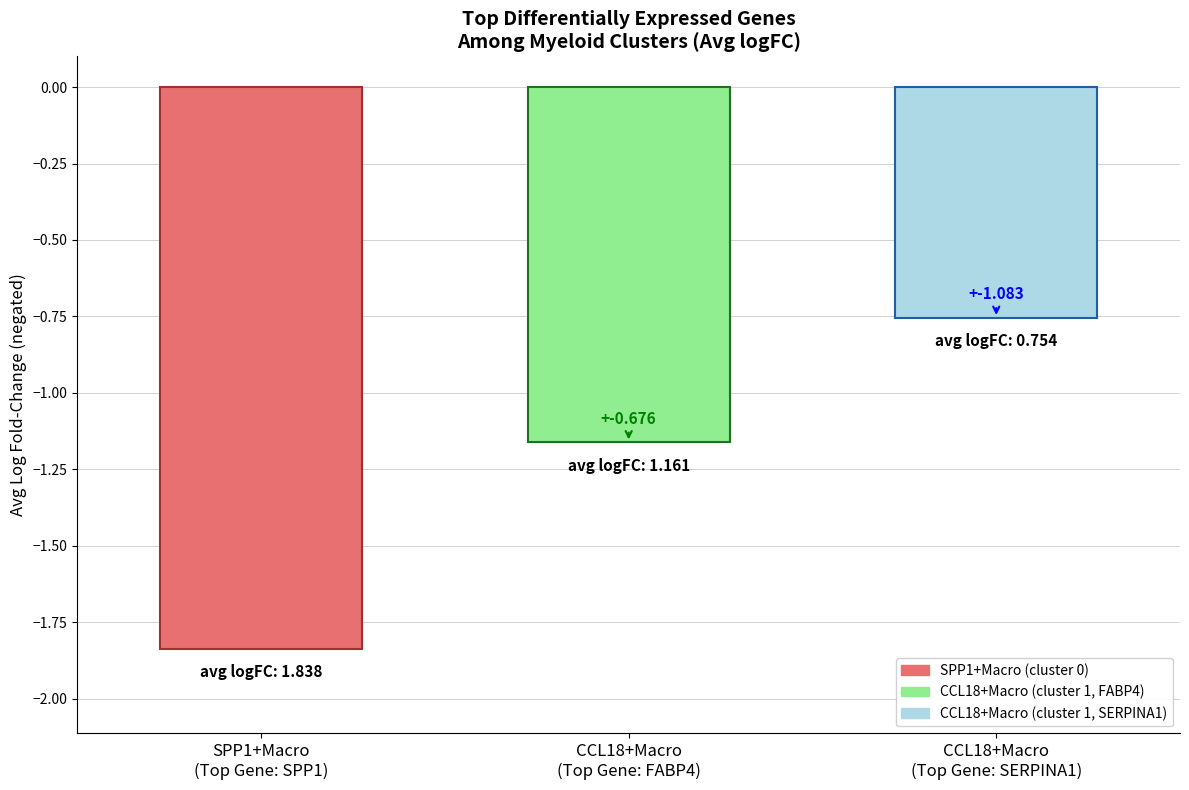

Does the chart contain any negative values?

No